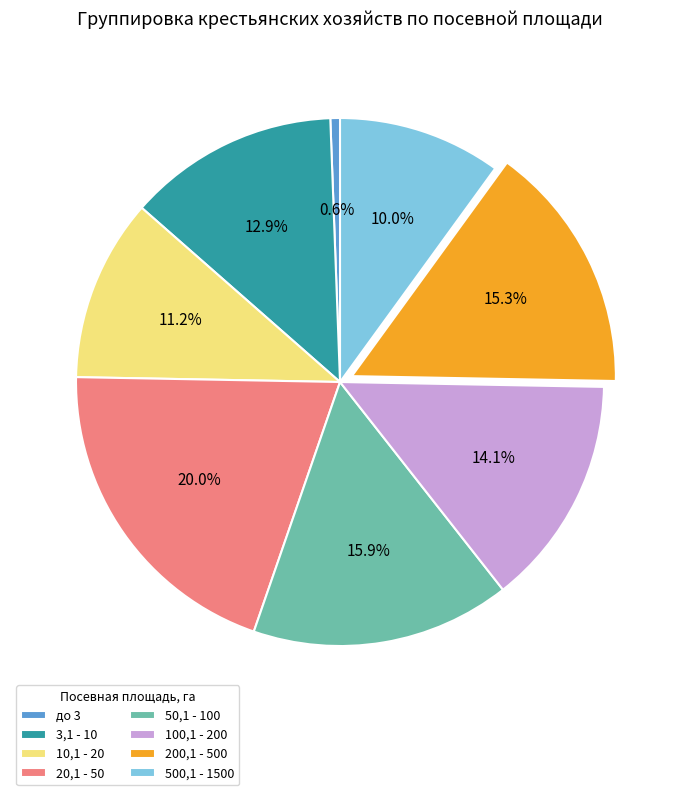

Count the number of slices in the pie.

8